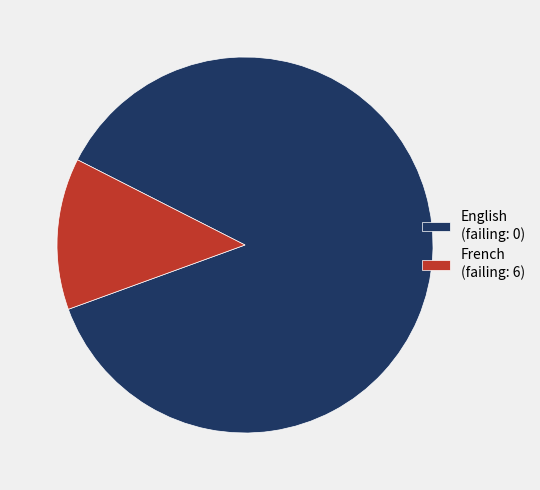

Does English (failing: 0) account for over 50% of the chart?

Yes